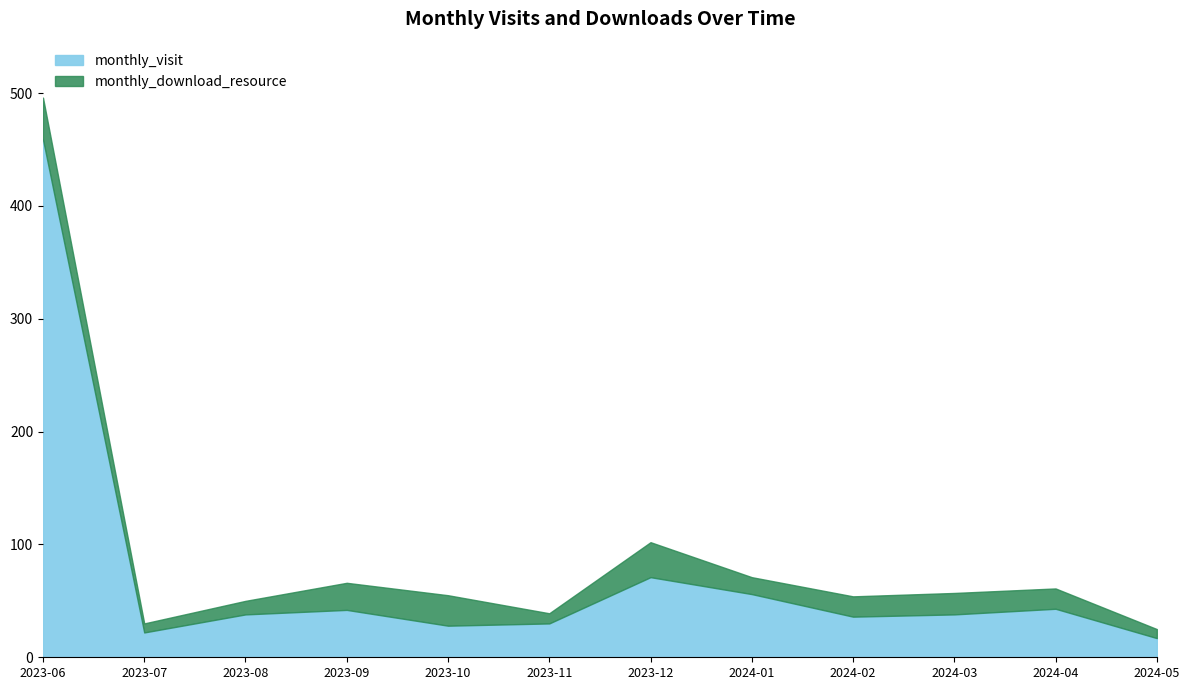

Reading left to right, list all the values displayed in this chart.

459	22	38	42	28	30	71	56	36	38	43	17